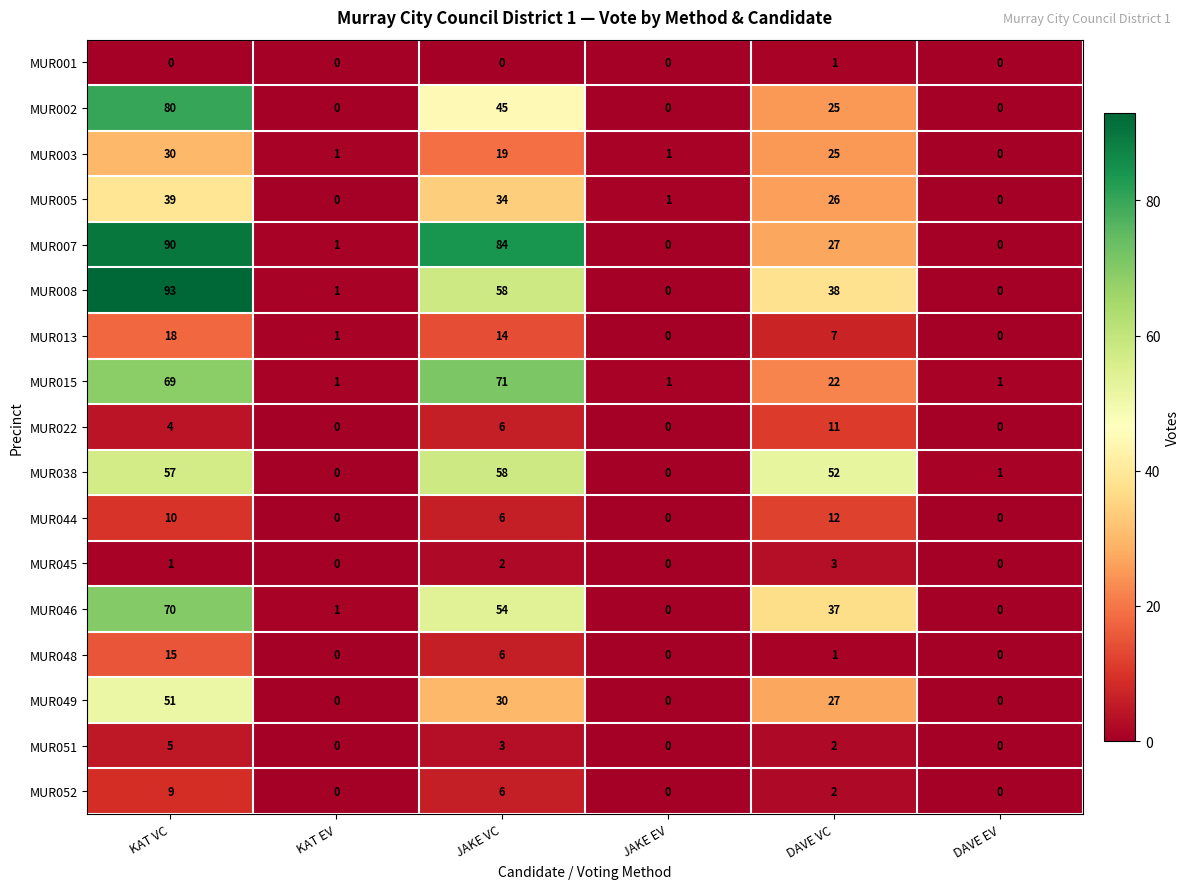

At which category is the sum across all series the highest?

KAT VC